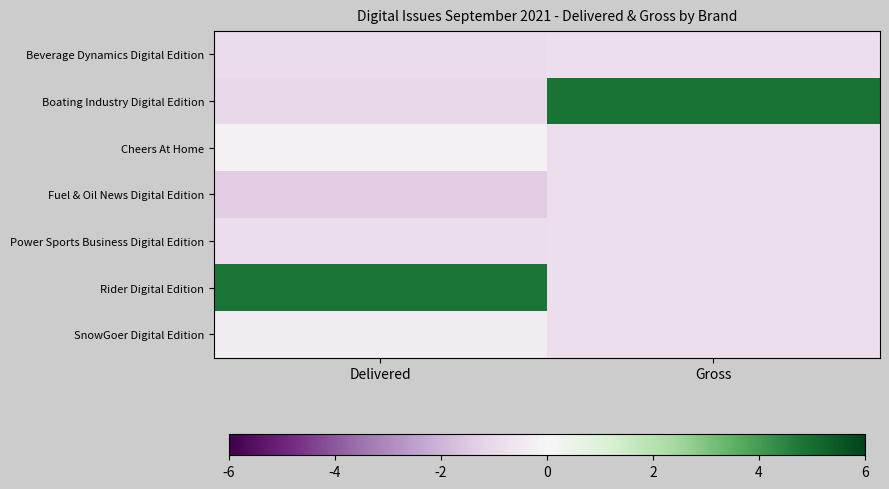

At Delivered, list the series in order from largest to smallest.

Rider Digital Edition, Cheers At Home, SnowGoer Digital Edition, Power Sports Business Digital Edition, Beverage Dynamics Digital Edition, Boating Industry Digital Edition, Fuel & Oil News Digital Edition